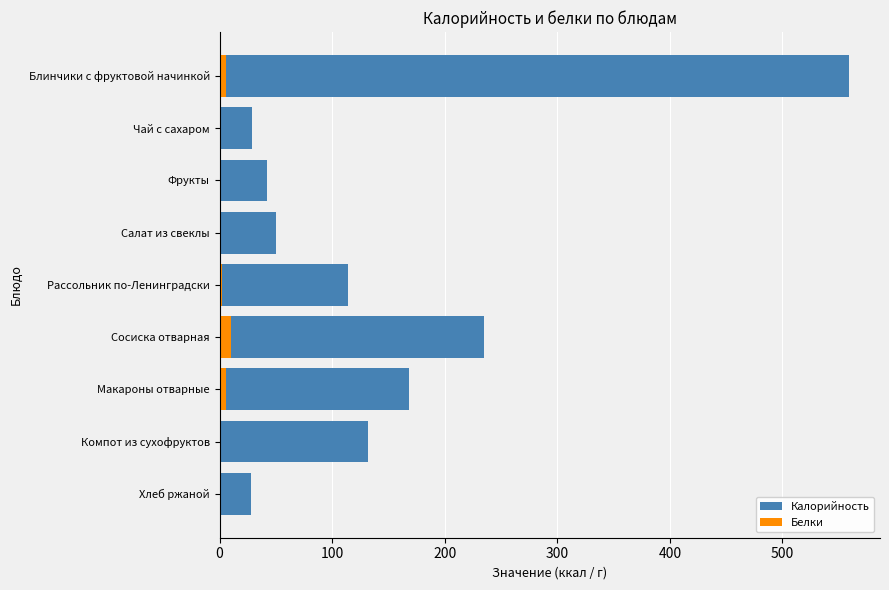

What is the difference between the maximum and minimum values in the Белки series?

9.8